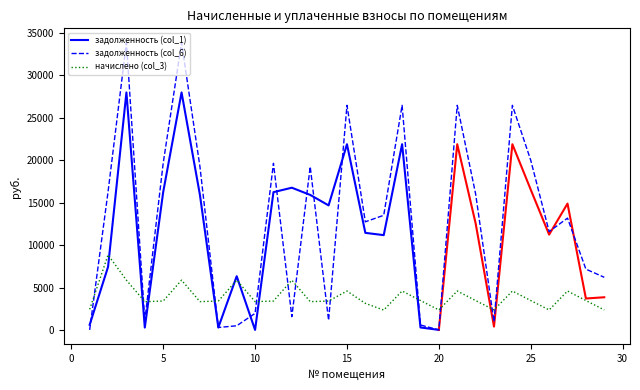

What is the spread (max minus min) of values at 7?

15917.2